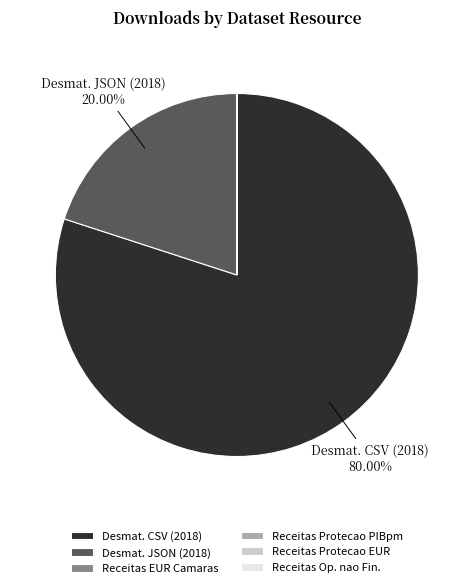

Which slice represents more than half of the pie?

Desmat. CSV (2018)